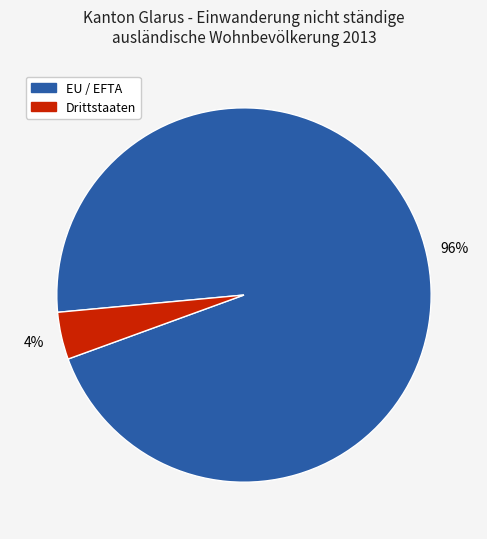

Does any single category account for the majority?

Yes